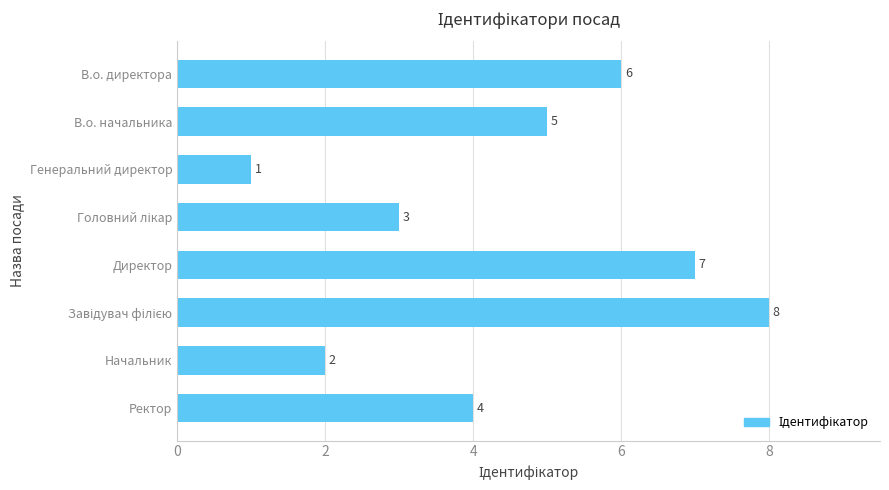

How many bars are there in total?

8